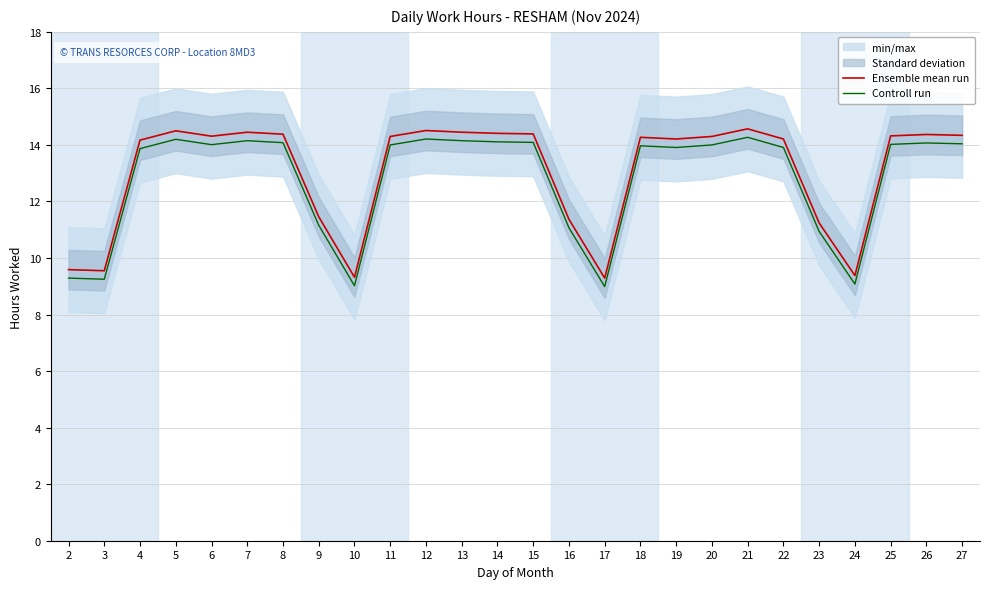

Is it true that Controll run equals 21.1 at 22?

False